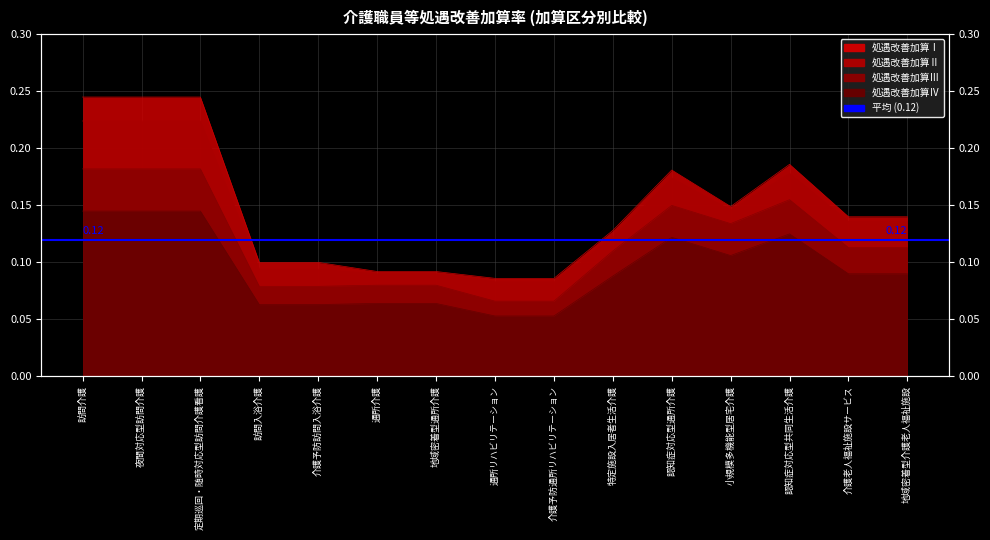

What is the greatest value displayed?

0.2